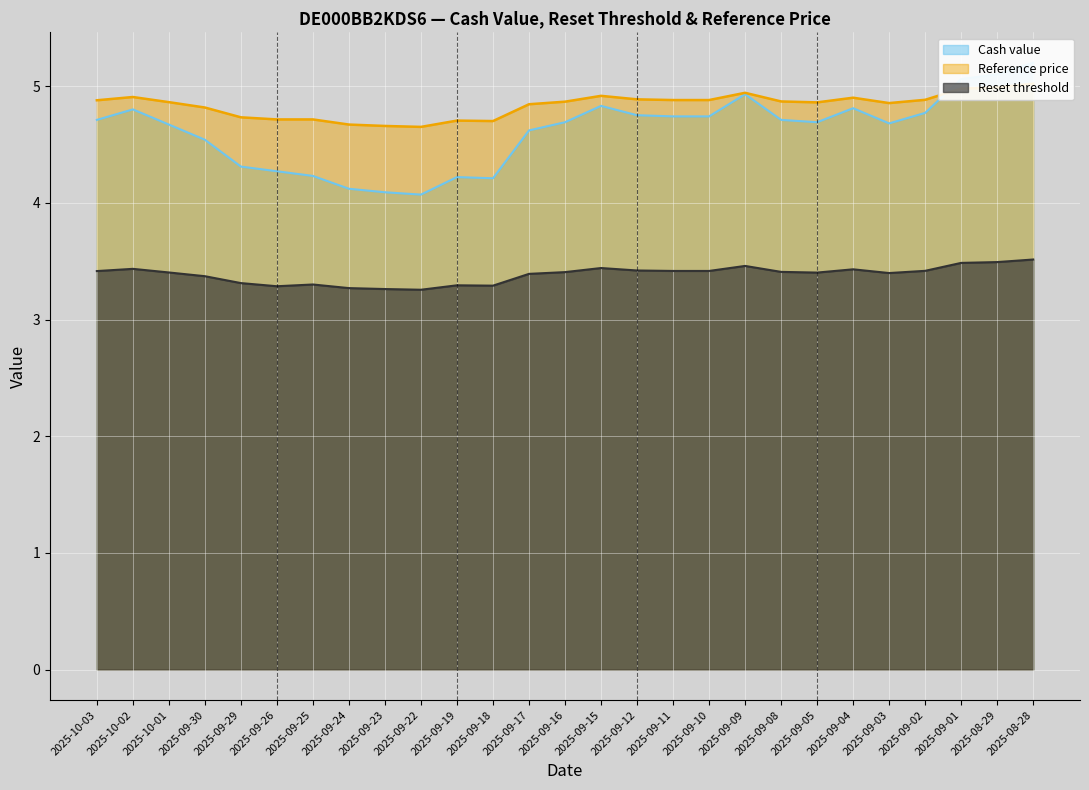

Is it true that Reset threshold equals 2.3 at 2025-09-08?

False